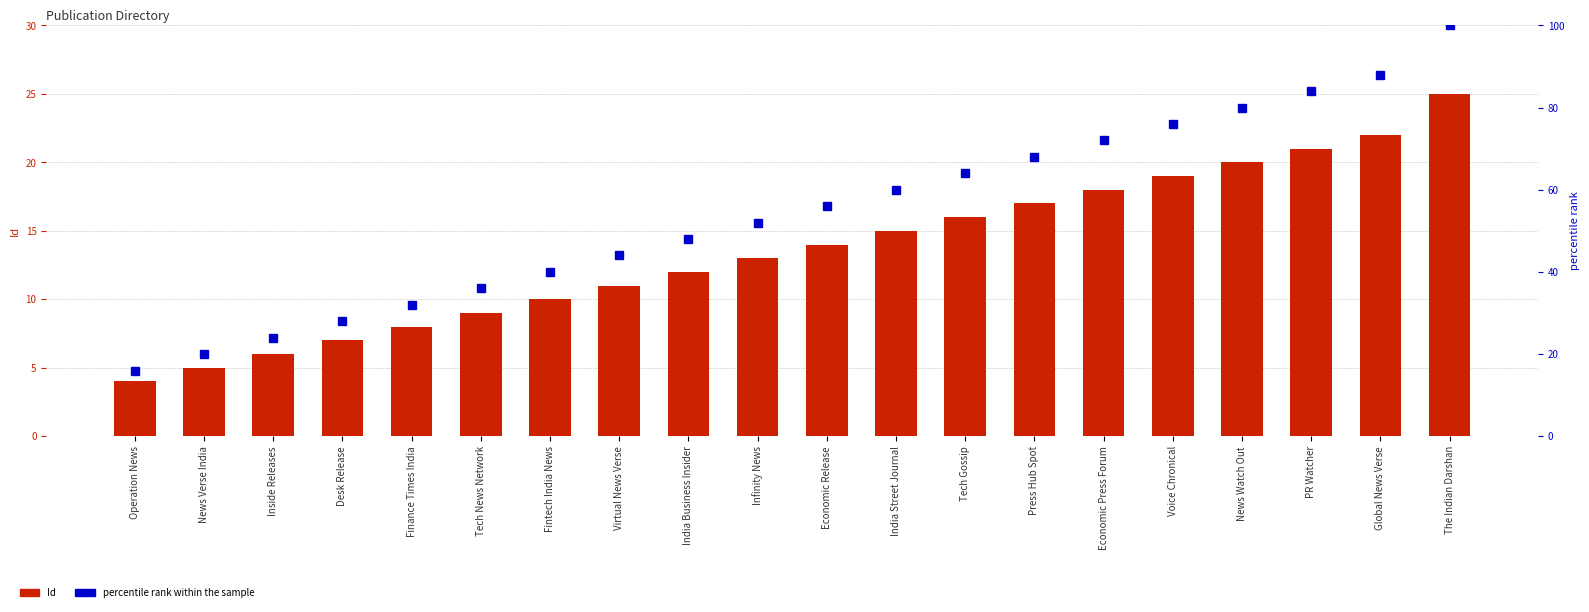

Rank the series at The Indian Darshan from highest to lowest value.

percentile rank within the sample, Id